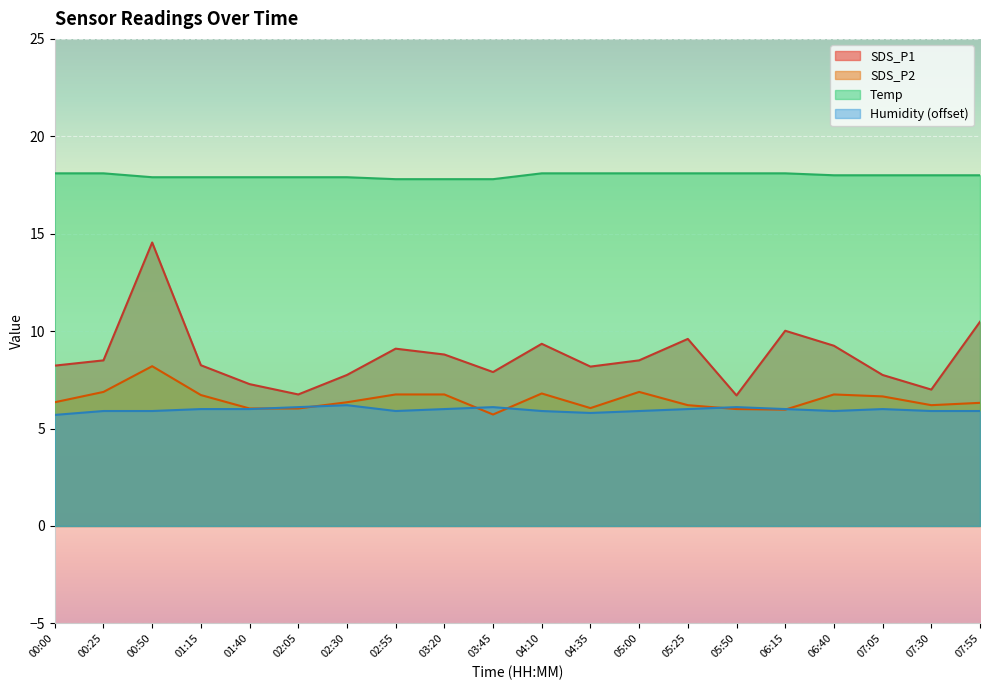

How many values in the SDS_P2 series are below 6?

2